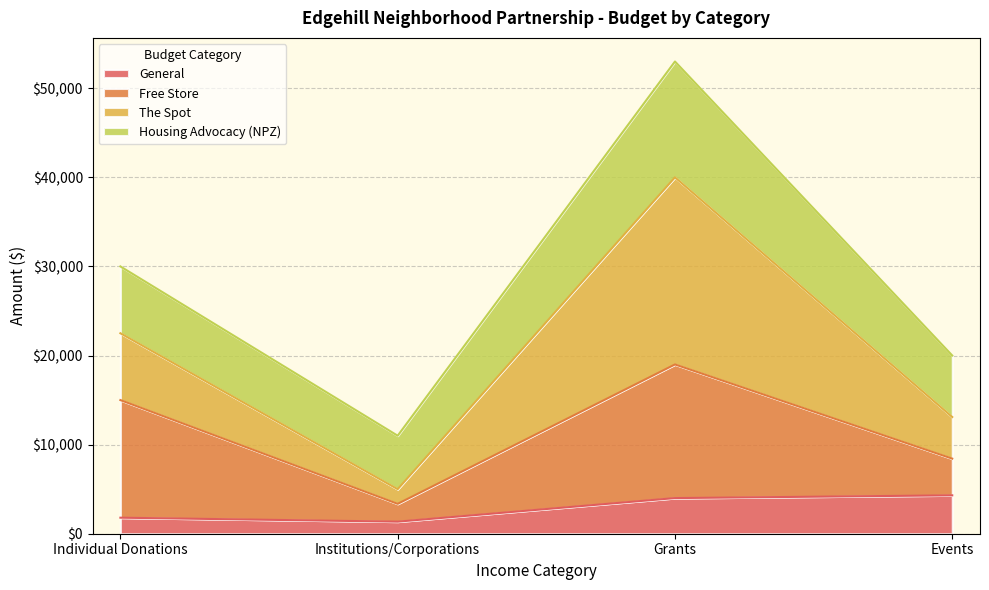

Reading right to left, list the values for the General series.

4308	4000	1355	1800